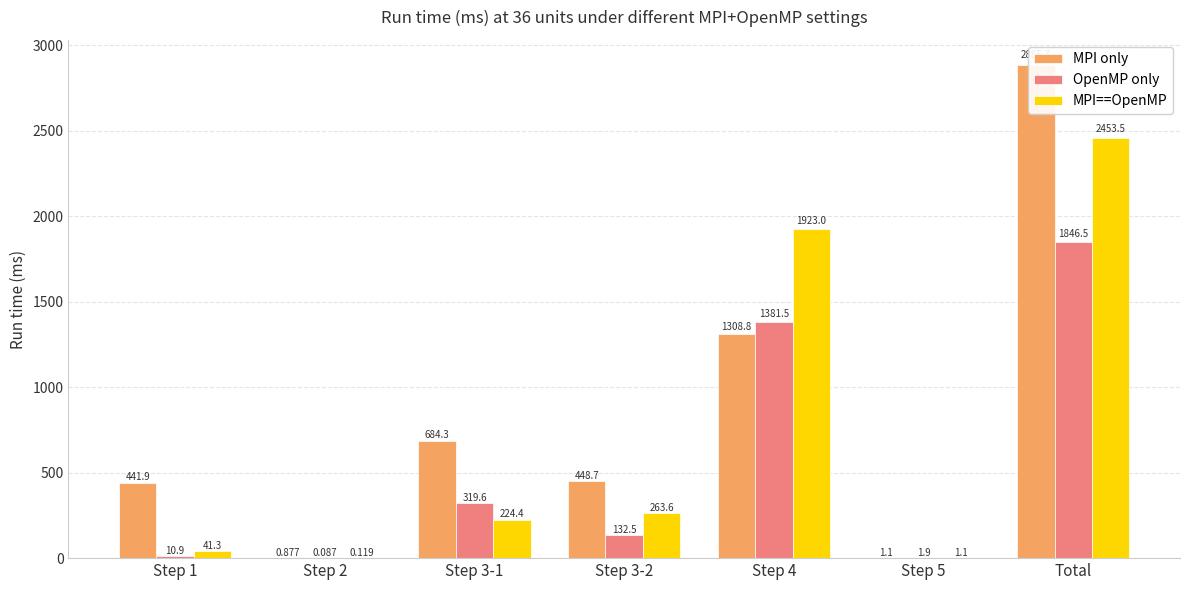

Are the bars grouped side by side (vs. stacked)?

Yes